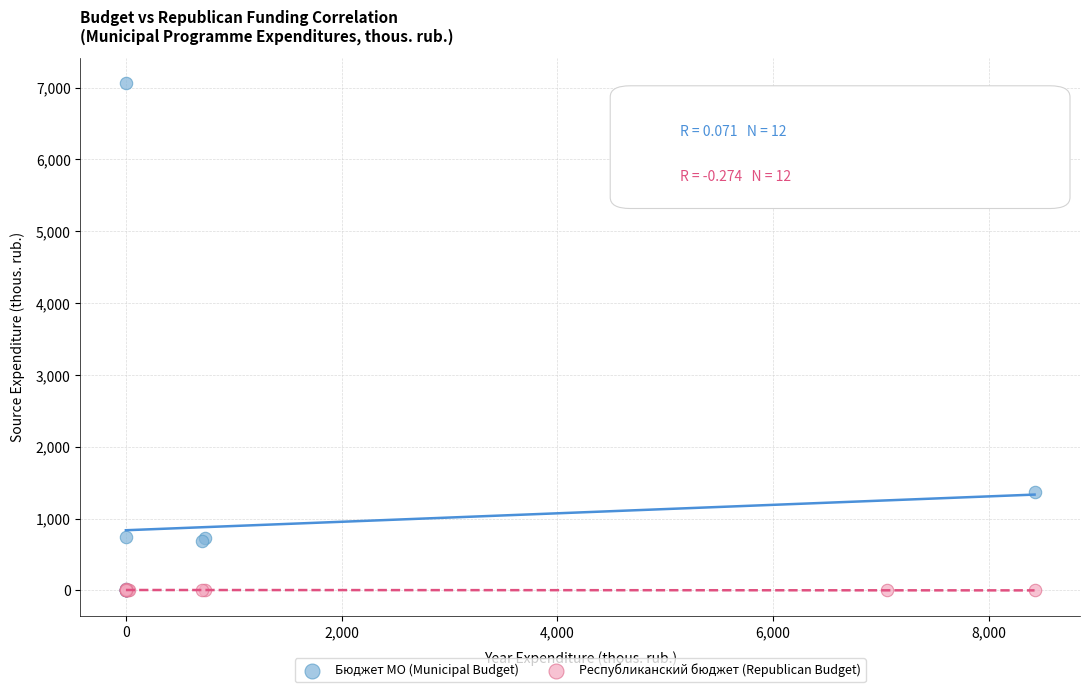

Which series has the widest spread of Y values?

Бюджет МО (Municipal Budget)